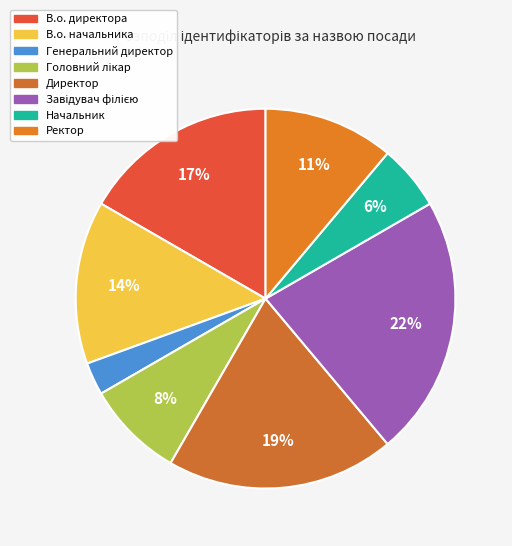

Which has a higher value, Головний лікар or В.о. директора?

В.о. директора